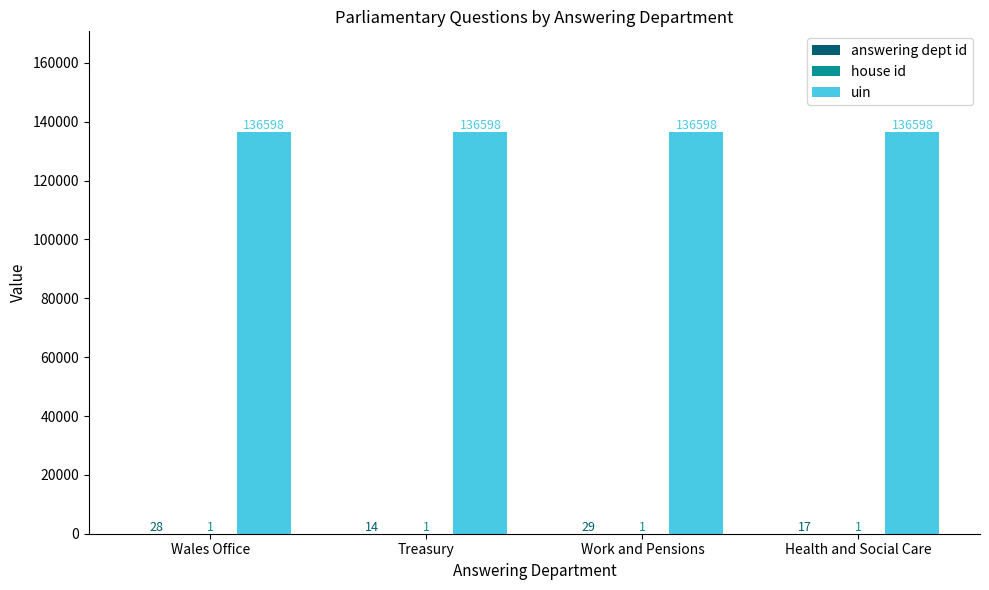

What is the total value across all series at Work and Pensions?

136628